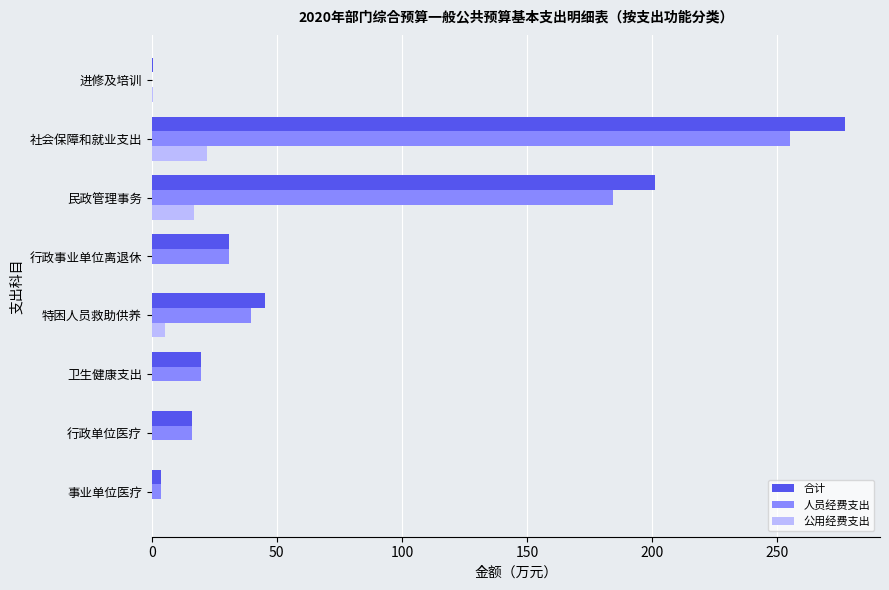

Which category has the highest value across all series?

社会保障和就业支出